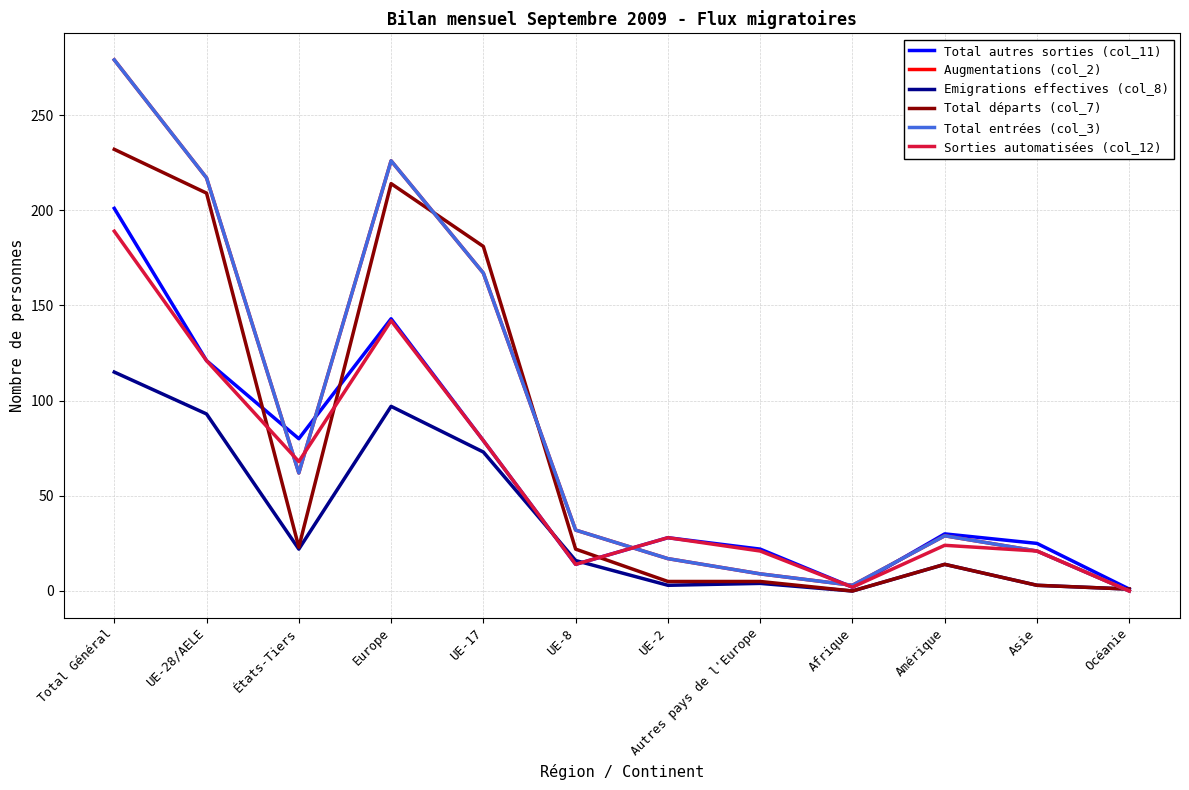

What is the total value across all series at UE-17?

746